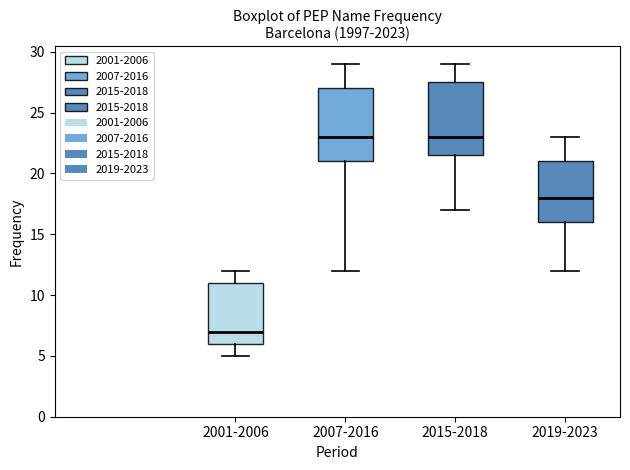

Reading left to right, read every box against the y-axis: the position of its median line, the range the box covers, and the ends of its whiskers. The values are not printed on the chart, so give them approximately, as read against the axis.

2001-2006: median 7.0, box 6.0 to 11.0, whiskers 5.0 to 12.0
2007-2016: median 23.0, box 21.0 to 27.0, whiskers 12.0 to 29.0
2015-2018: median 23.0, box 21.5 to 27.5, whiskers 17.0 to 29.0
2019-2023: median 18.0, box 16.0 to 21.0, whiskers 12.0 to 23.0